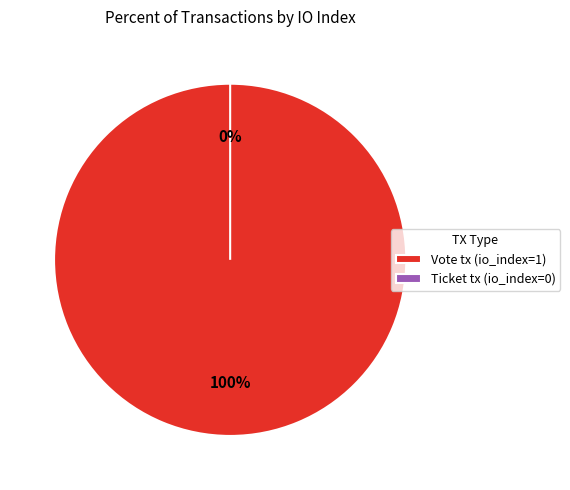

Which category has the biggest portion of the pie?

Vote tx